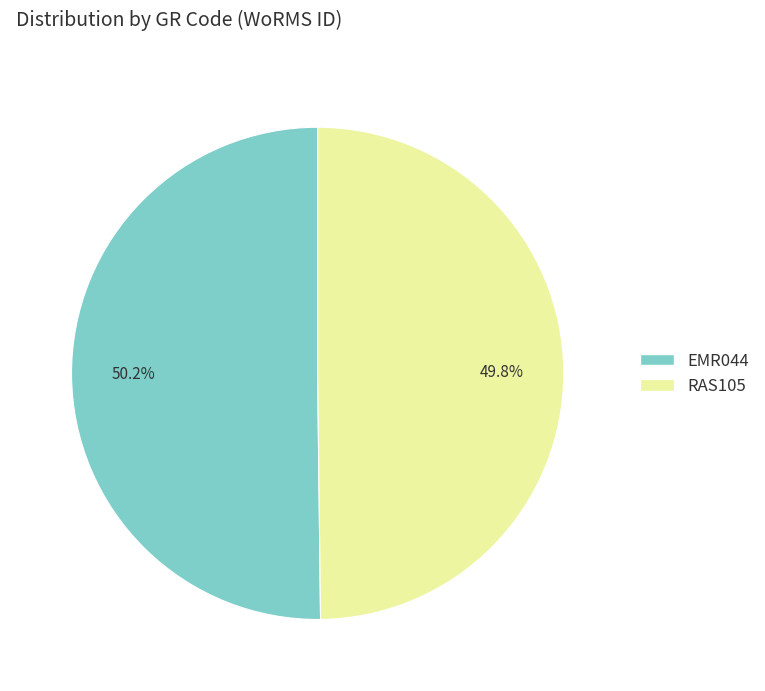

To the nearest percent, what is the combined percentage of EMR044 and RAS105?

100%